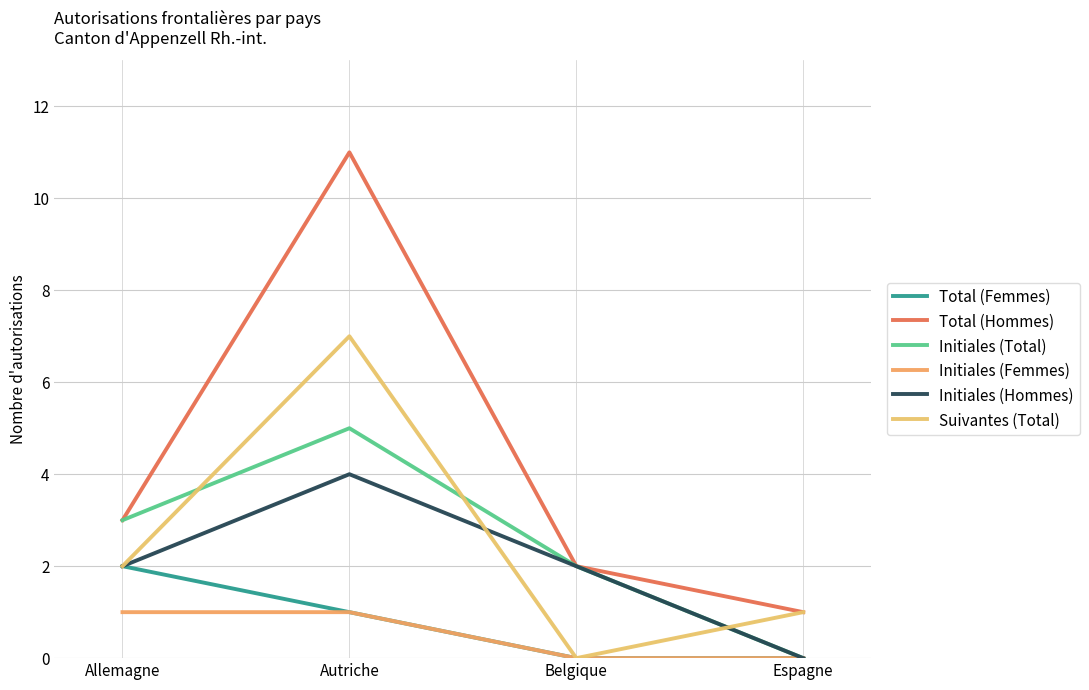

What is the spread (max minus min) of values at Espagne?

1